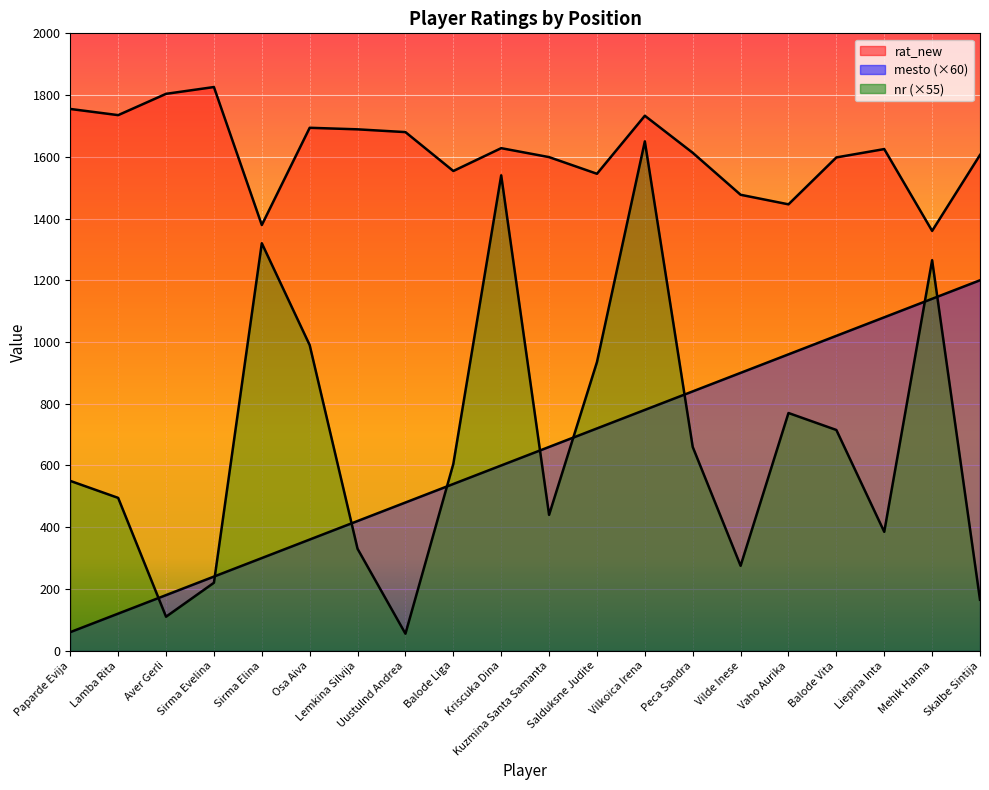

Which series has the largest range (max minus min)?

nr